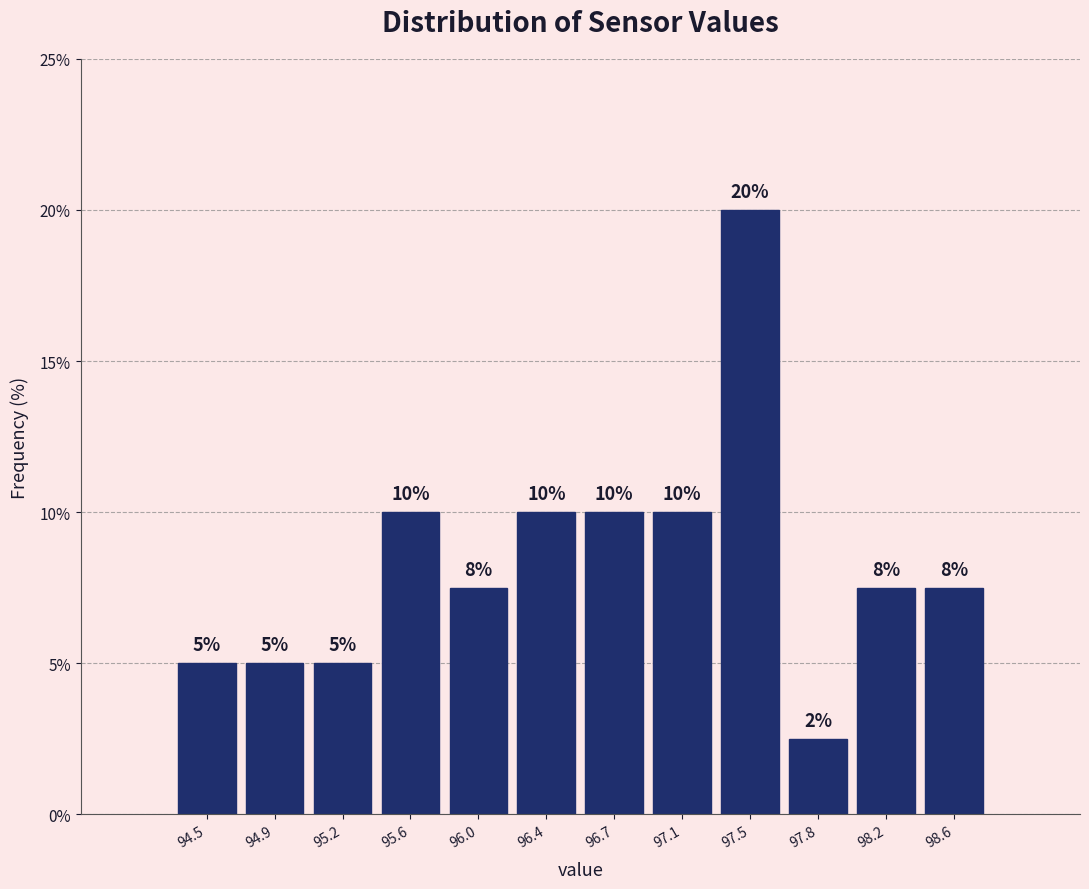

Which label corresponds to the largest value in the chart?

97.5